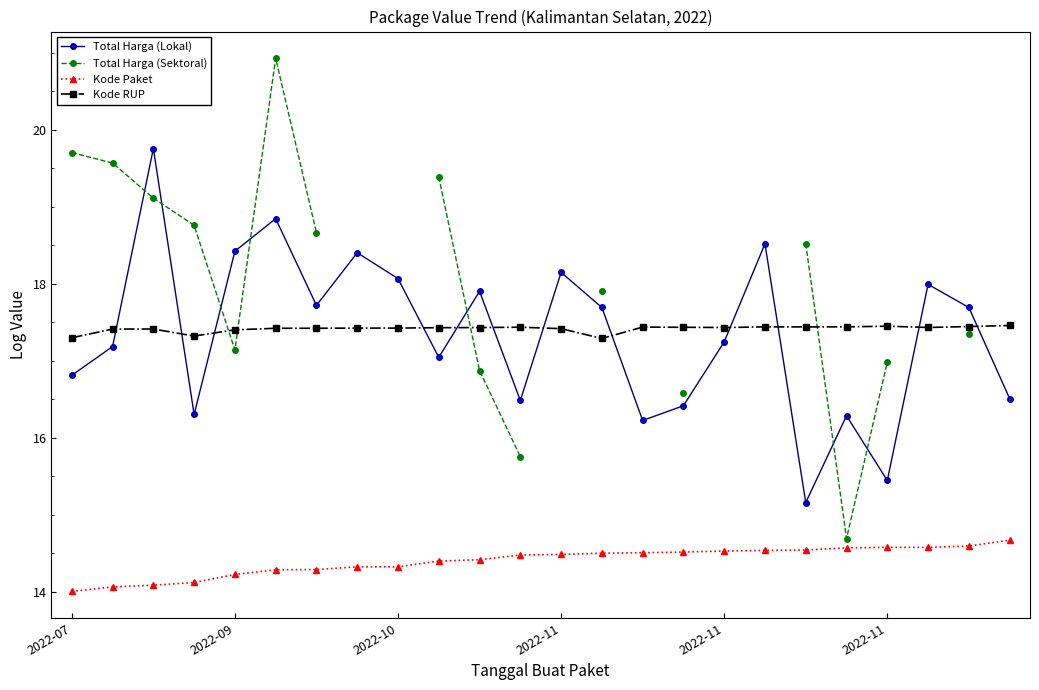

What is the sum of the Kode RUP values at 22 and 18?

34.9